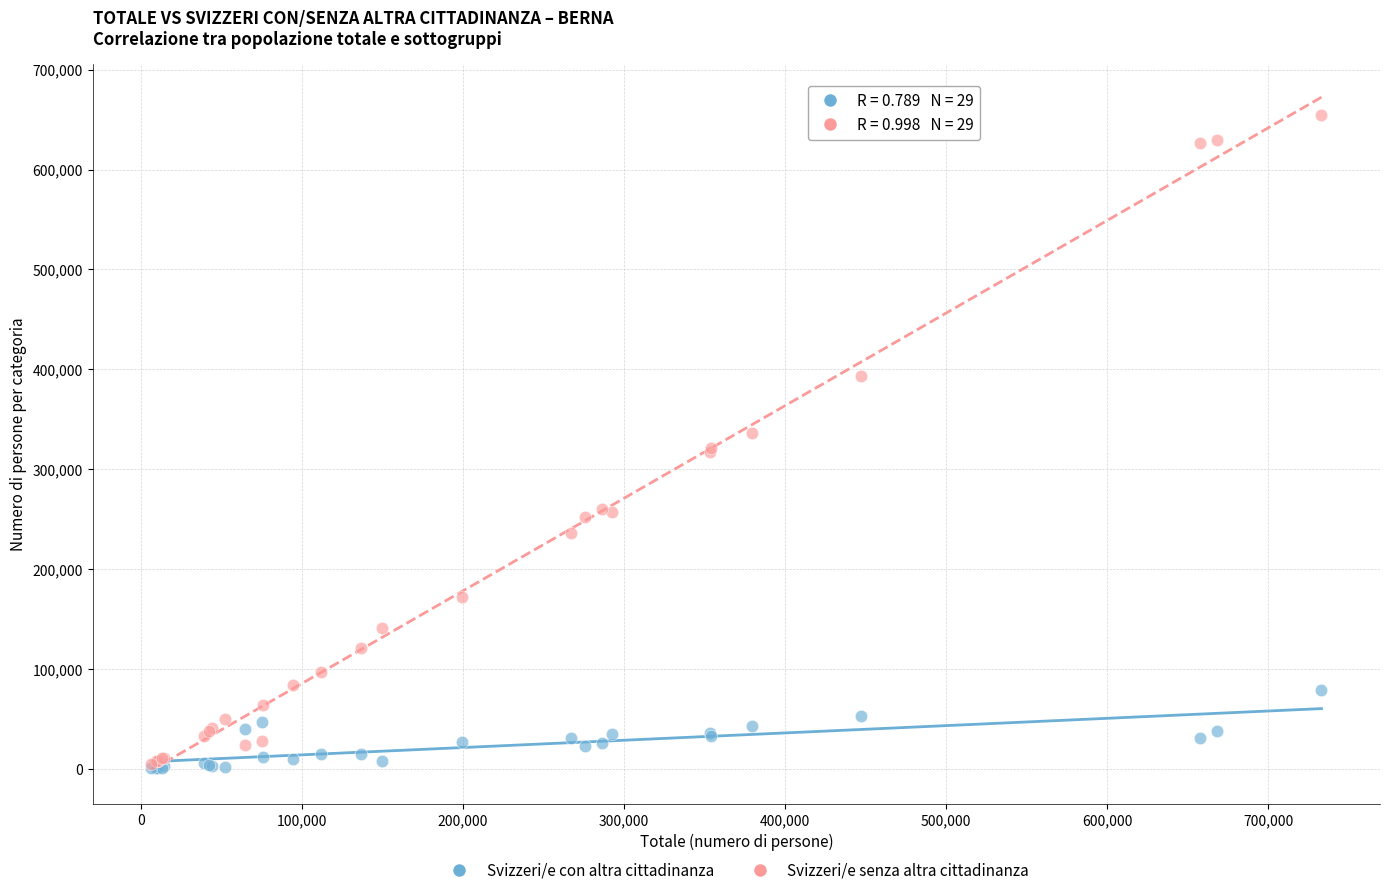

Which series reaches the maximum Y coordinate?

Svizzeri/e senza altra cittadinanza